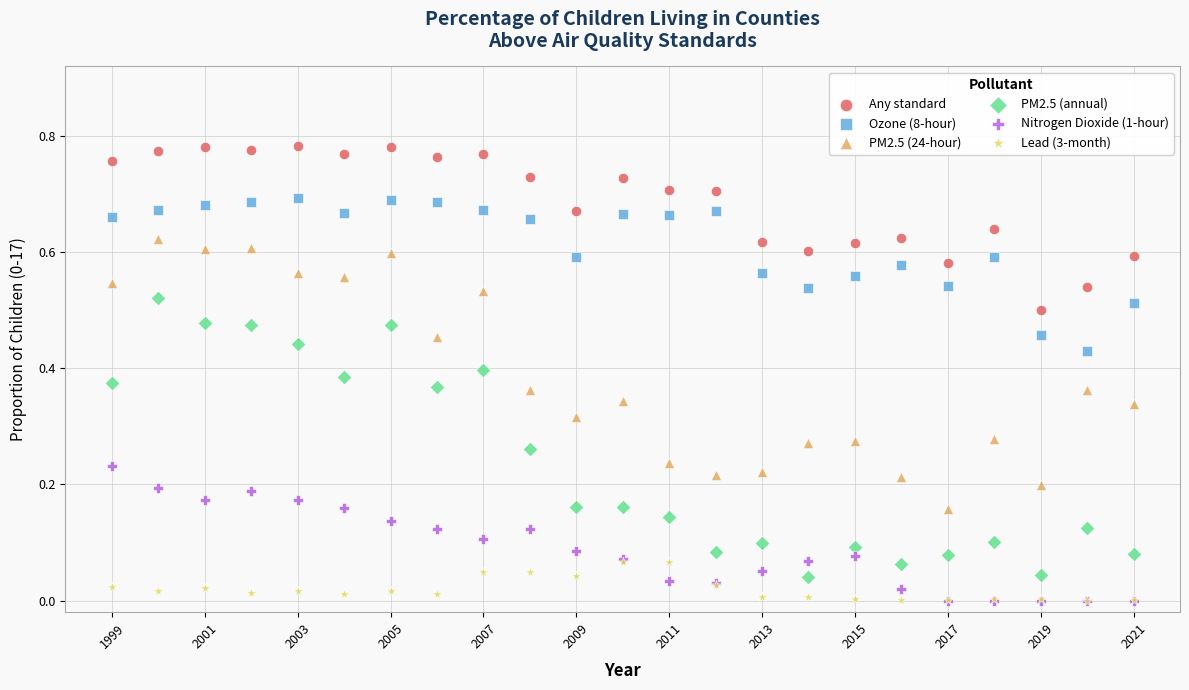

What are all the series names shown in the legend?

Any standard, Ozone (8-hour), PM2.5 (24-hour), PM2.5 (annual), Nitrogen Dioxide (1-hour), Lead (3-month)